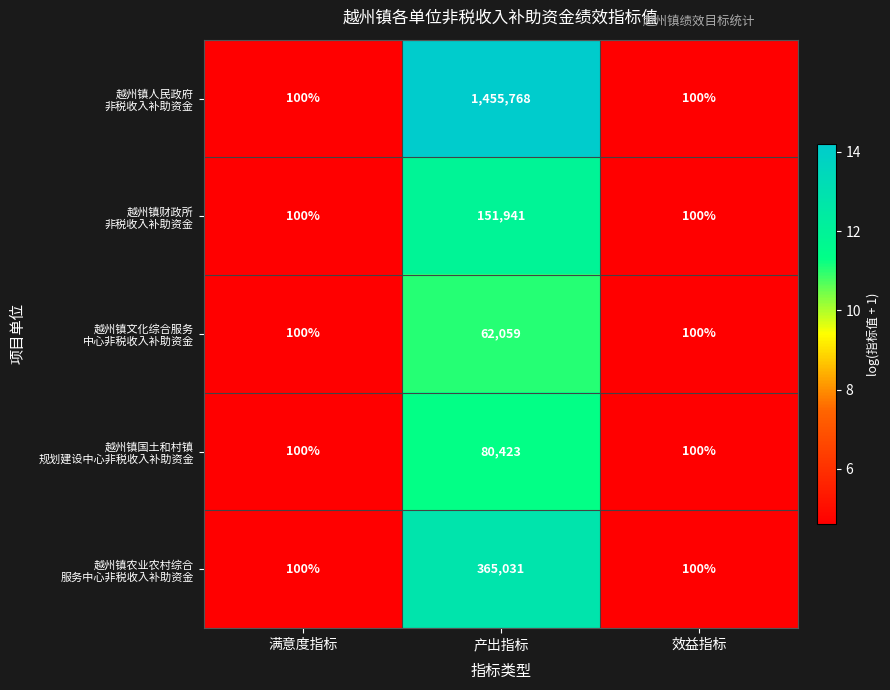

At which category is the sum across all series the highest?

产出指标